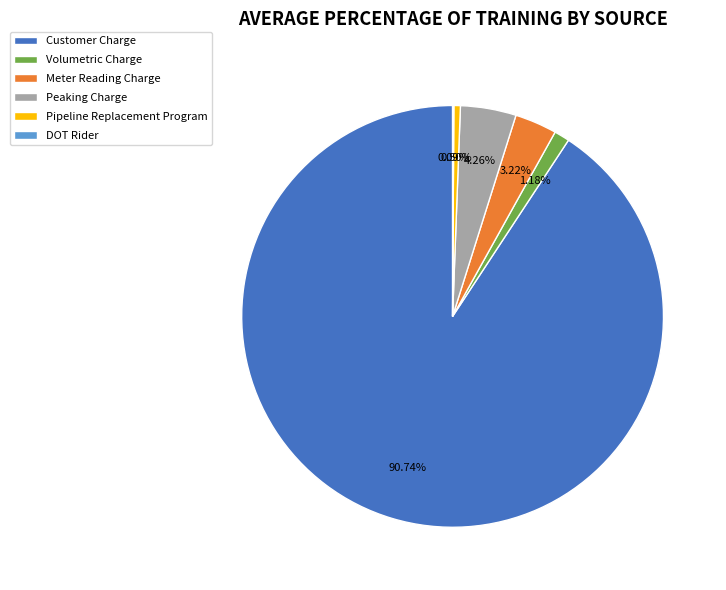

Which slice is the largest?

Customer Charge